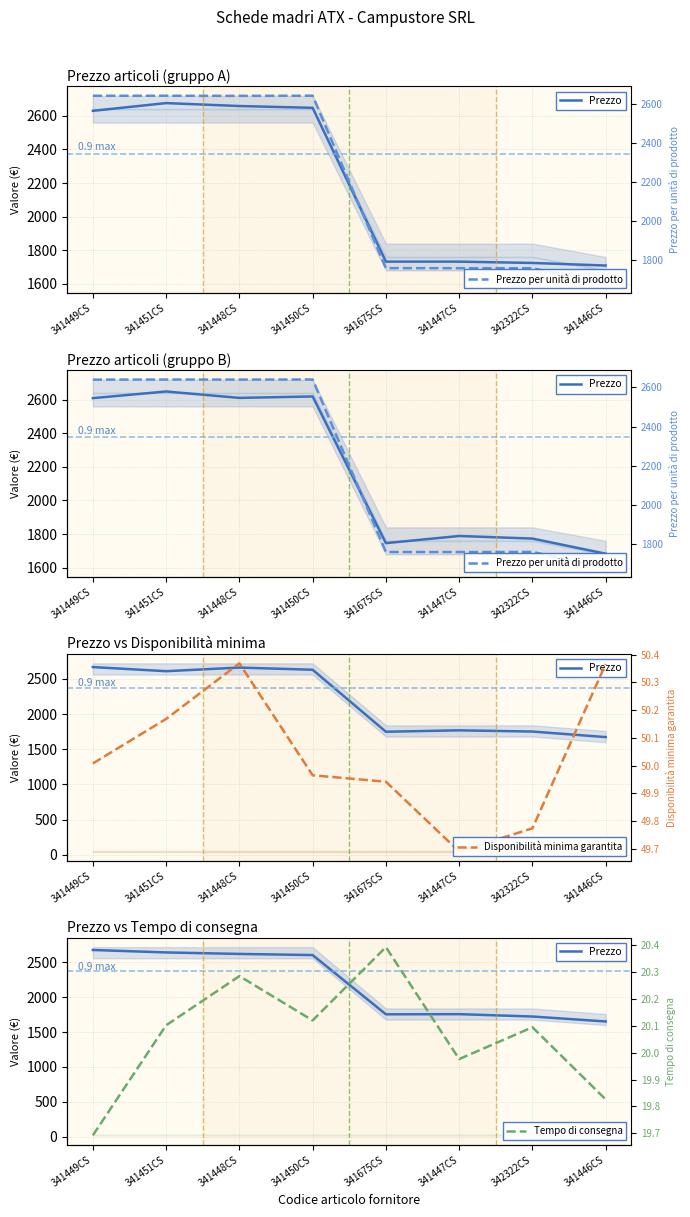

What is the difference between the Prezzo values at 341446CS and 341448CS?

969.4